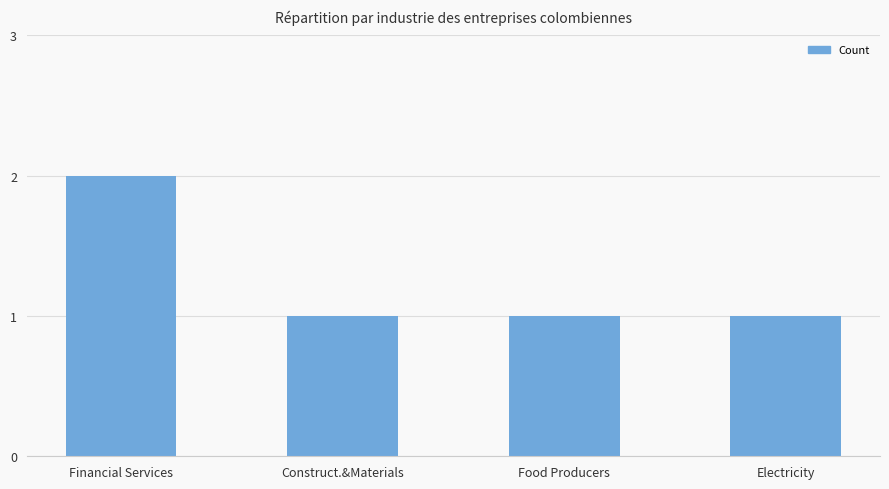

Is it true that the value at Construct.&Materials is 1?

True